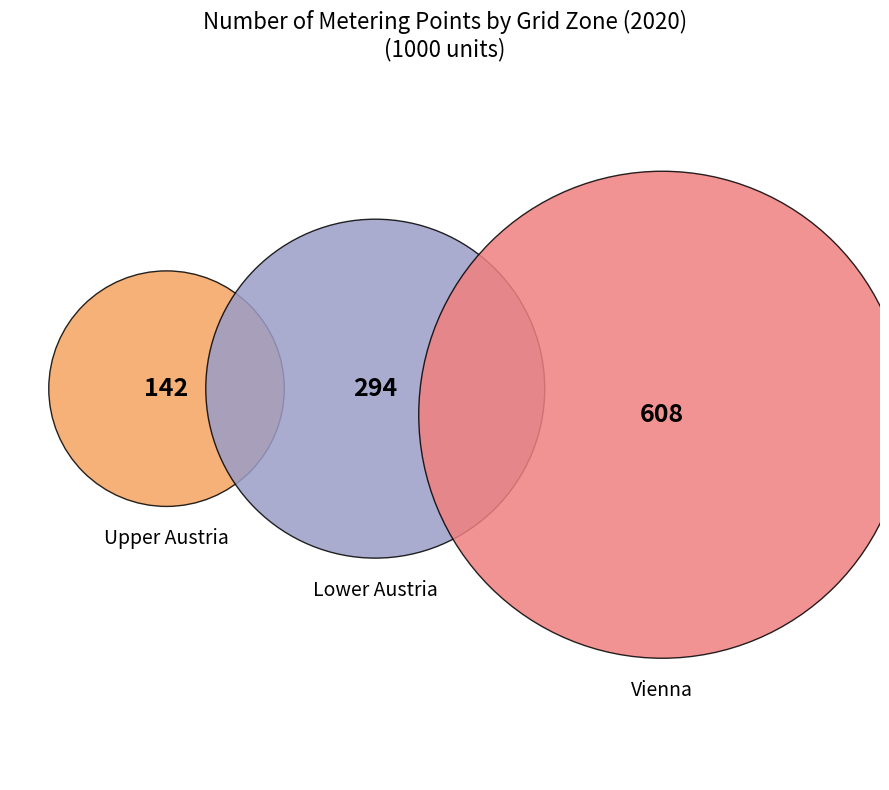

What is the largest slice in the pie chart?

Vienna